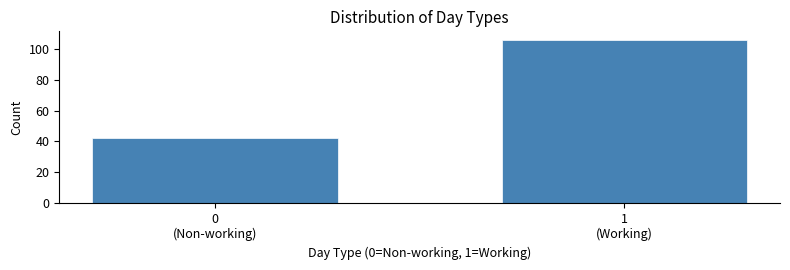

Reading left to right, list all the values displayed in this chart.

42	106